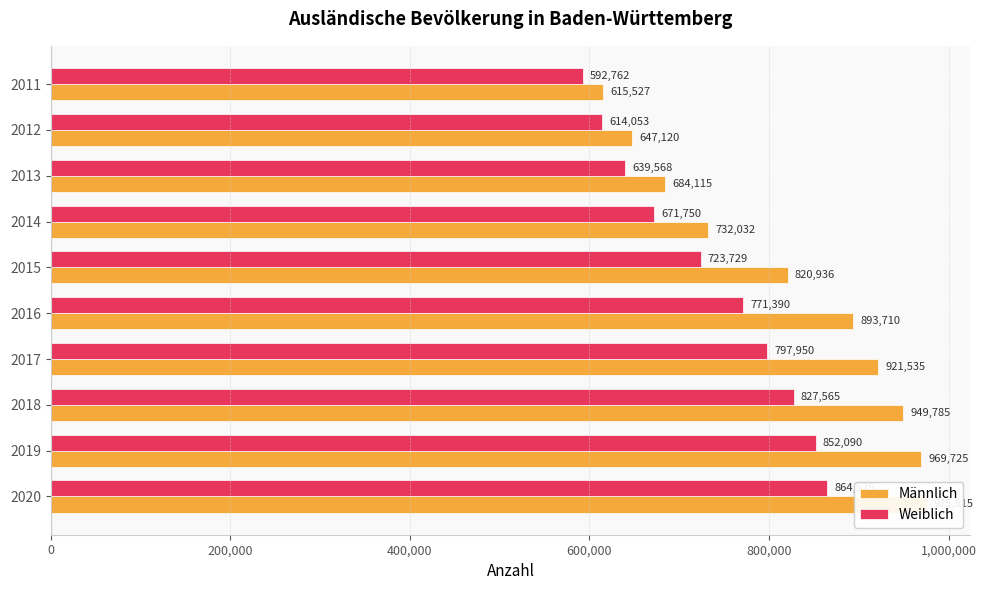

List the series in order of their overall mean, highest first.

Männlich, Weiblich